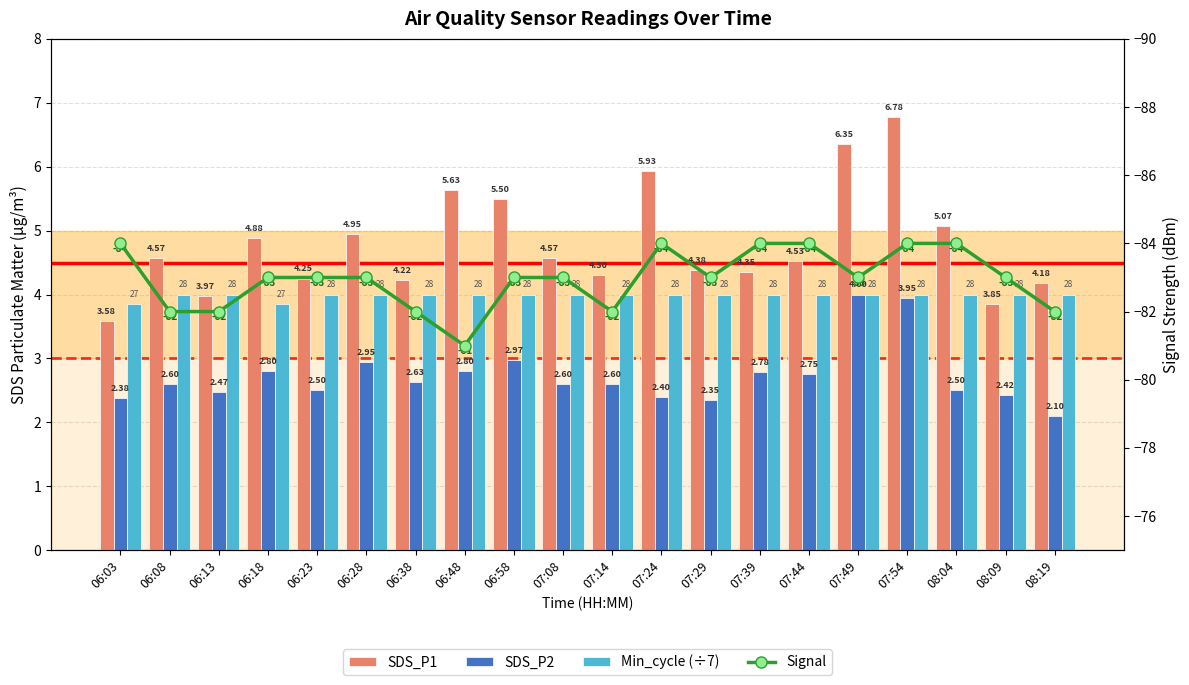

How many data points does each series have?

20